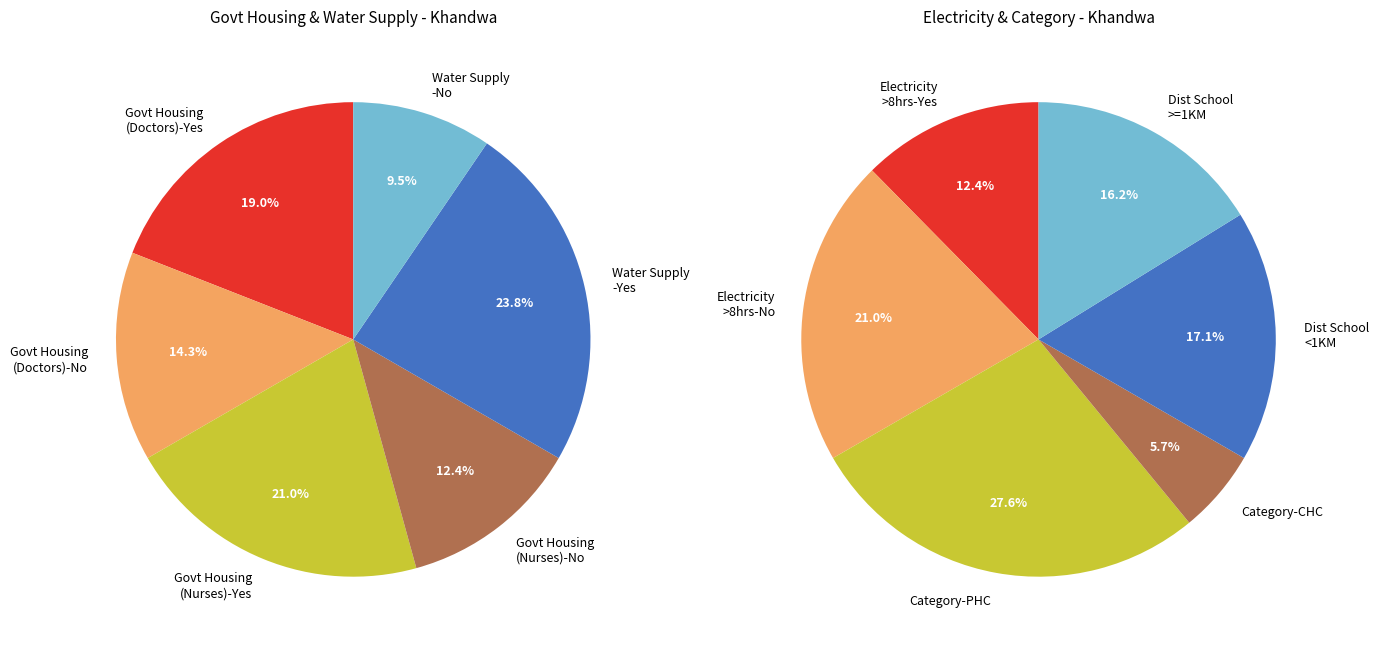

Is 1 the majority of the pie?

No